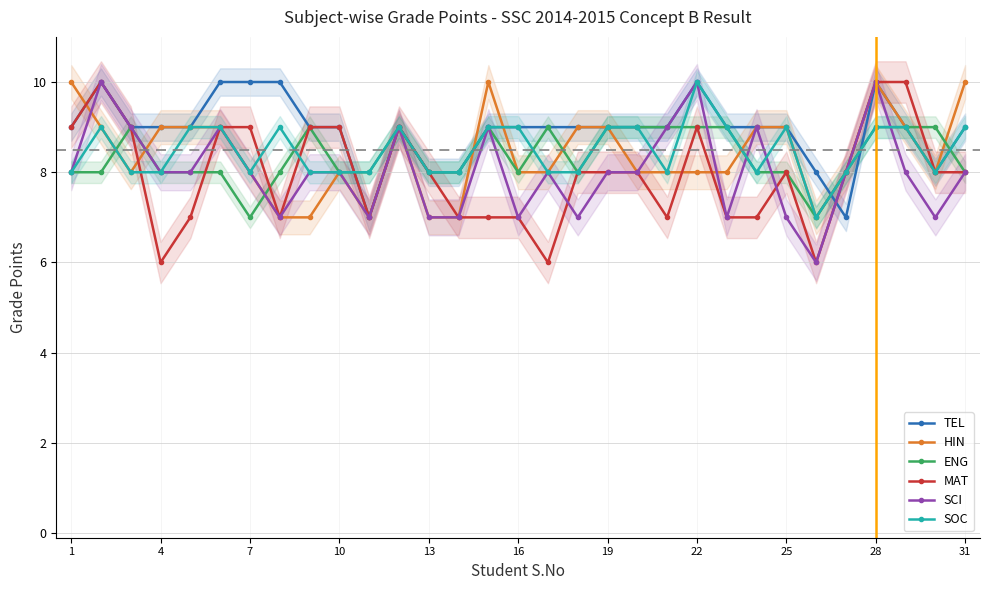

At which category does MAT reach its first local valley?

4